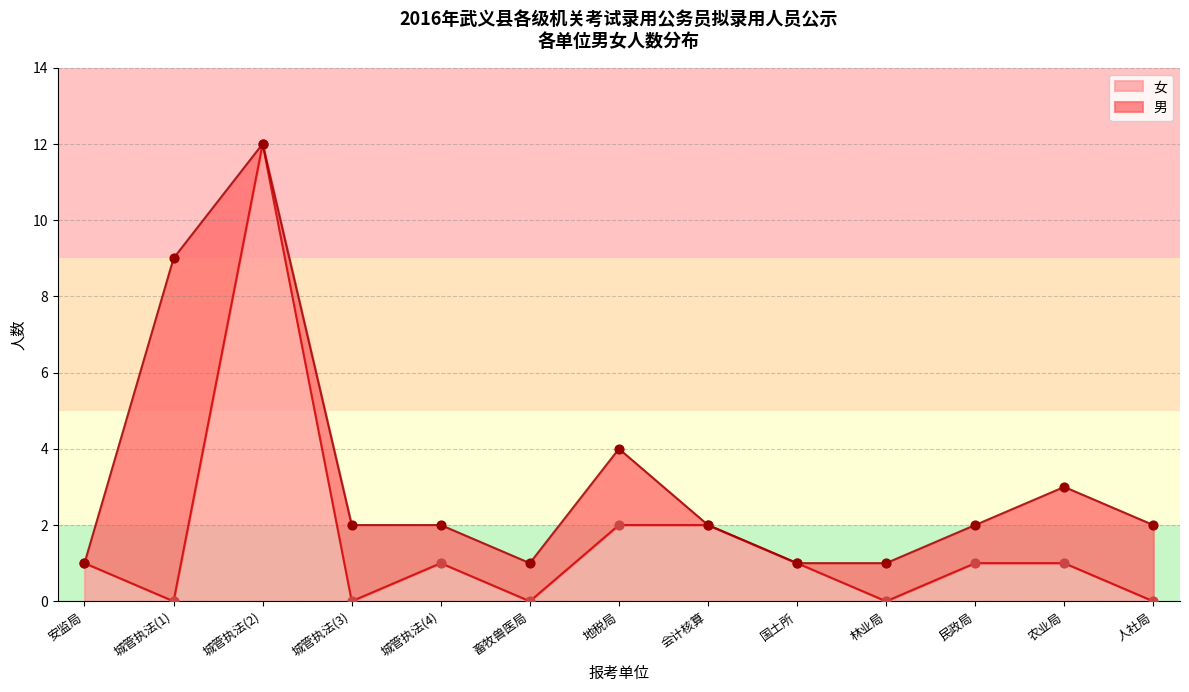

At which label does 女 reach its peak?

城管执法(2)